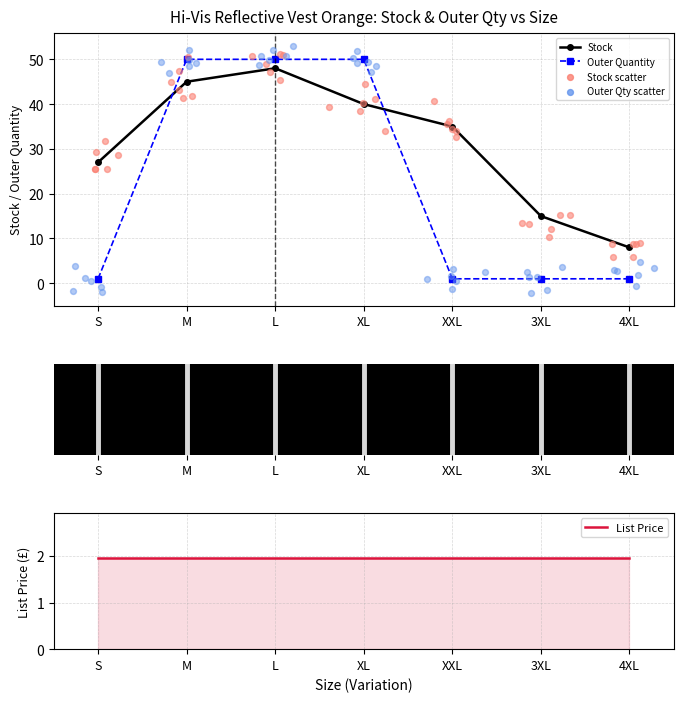

Which series has the widest spread of Y values?

Outer Quantity